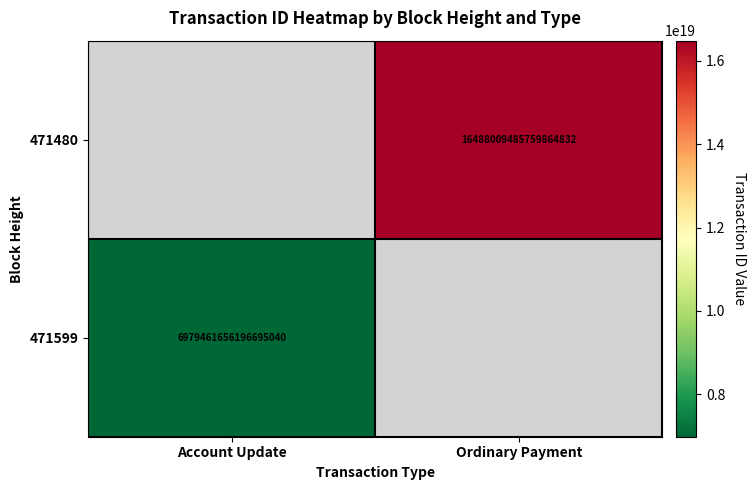

True or false: 471599 has a value of 6979461656196695040 at Account Update.

True